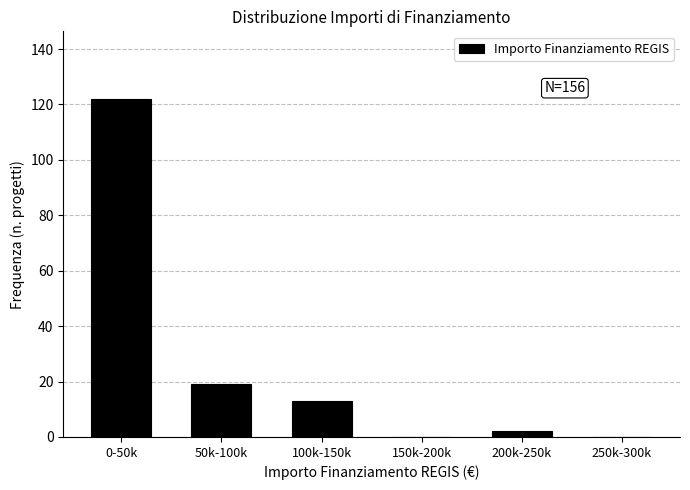

Reading right to left, transcribe all the data shown in this chart.

250k-300k=0	200k-250k=2	150k-200k=0	100k-150k=13	50k-100k=19	0-50k=122